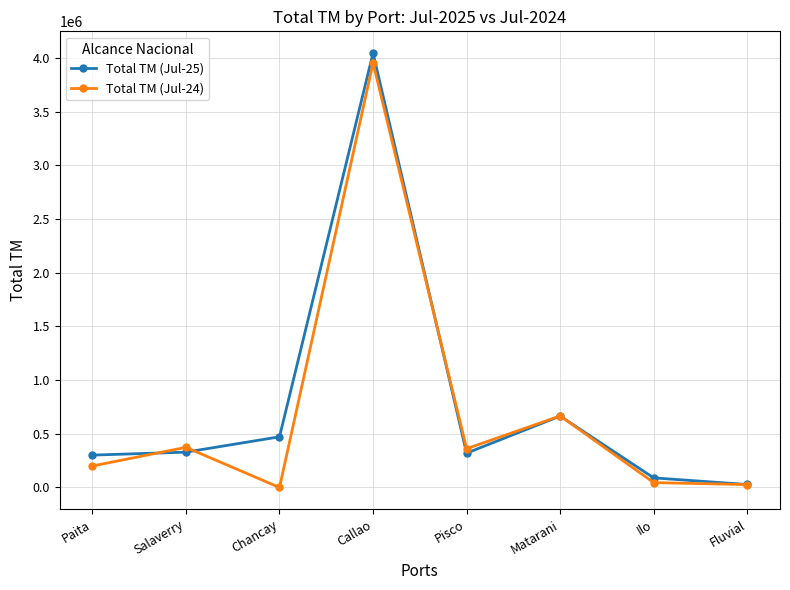

What is the label of the 1st point from the right?

Fluvial